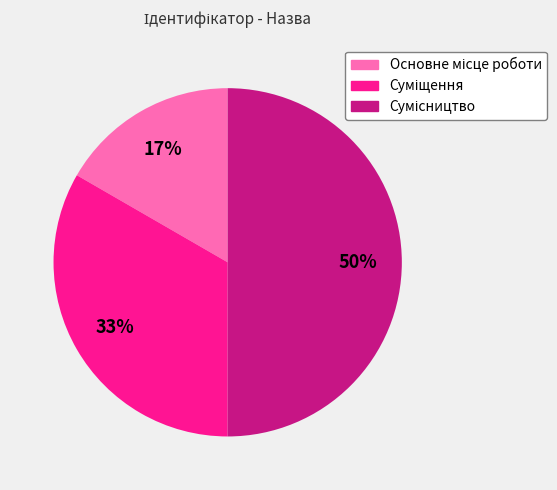

To the nearest percent, what is the average slice percentage?

33%